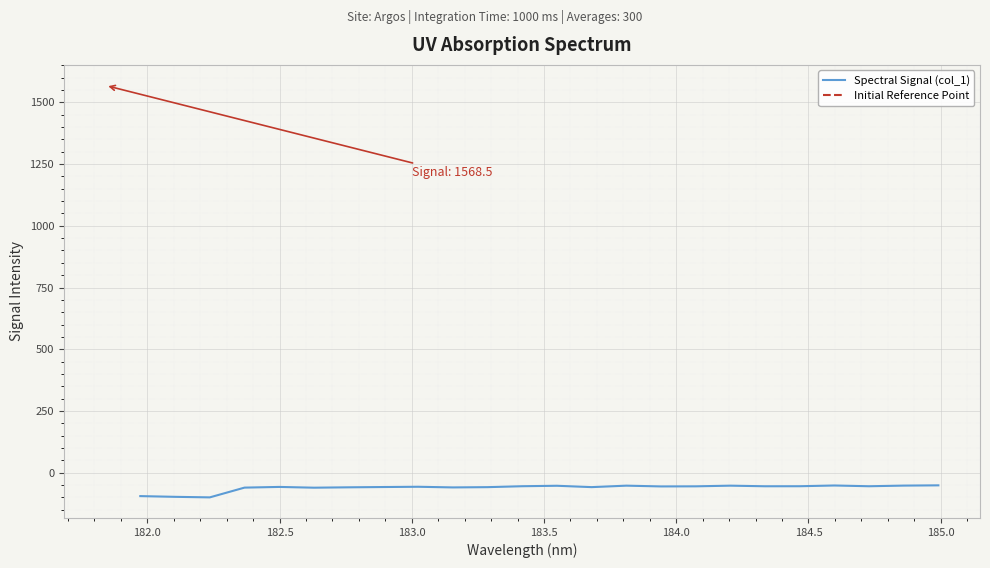

How many points are lower than both their immediate neighbors (excluding endpoints)?

7